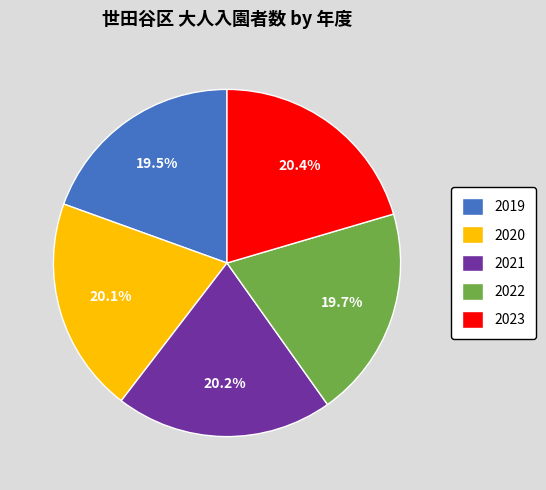

To the nearest percent, what portion does 2020 represent?

20%